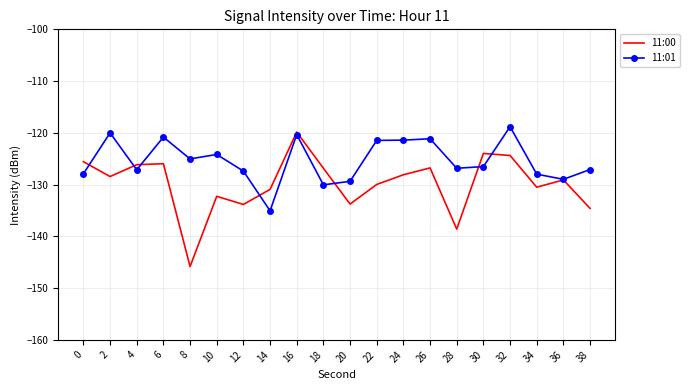

Which series has the largest range (max minus min)?

11:00